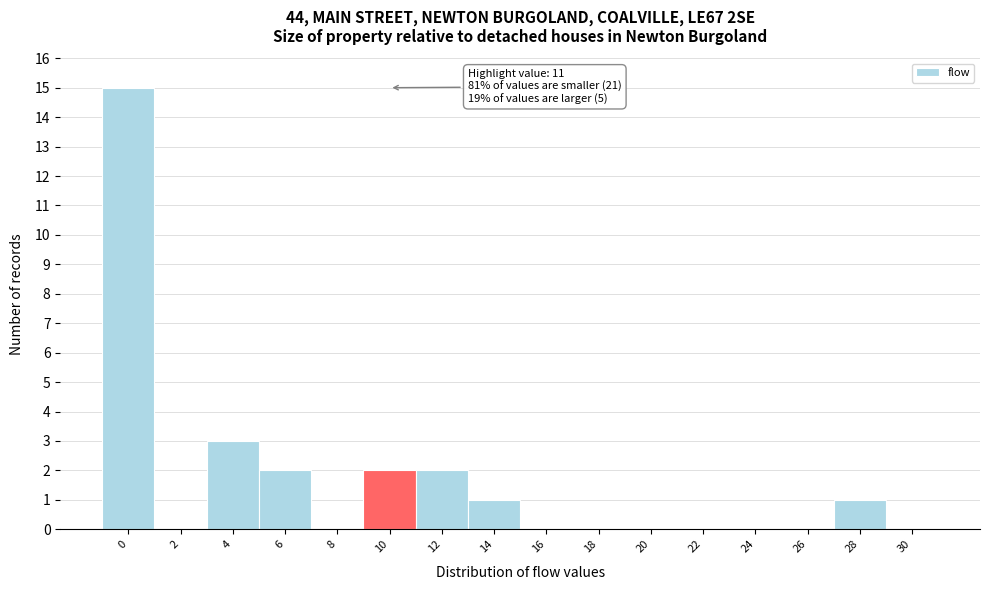

Reading left to right, transcribe all the data shown in this chart.

0=15	2=0	4=3	6=2	8=0	10=2	12=2	14=1	16=0	18=0	20=0	22=0	24=0	26=0	28=1	30=0